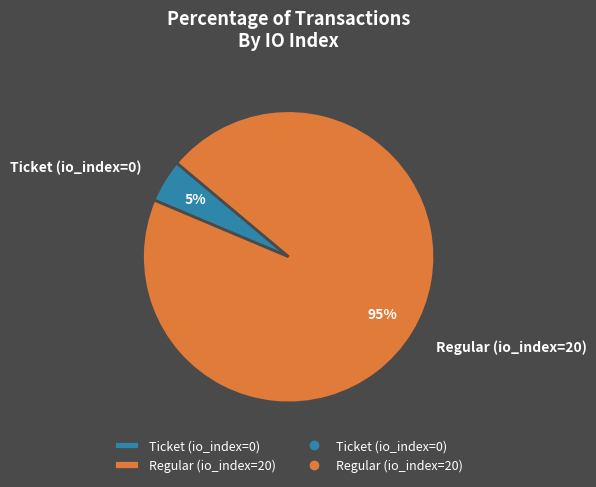

To the nearest percent, what portion does Regular (io_index=20) represent?

95%